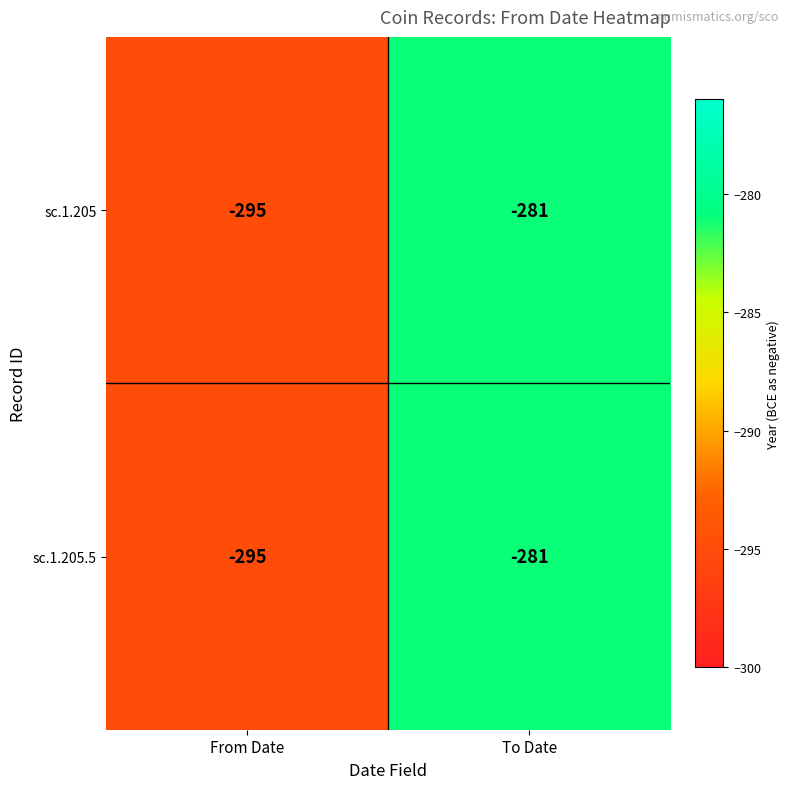

Count the number of categories in the chart.

2